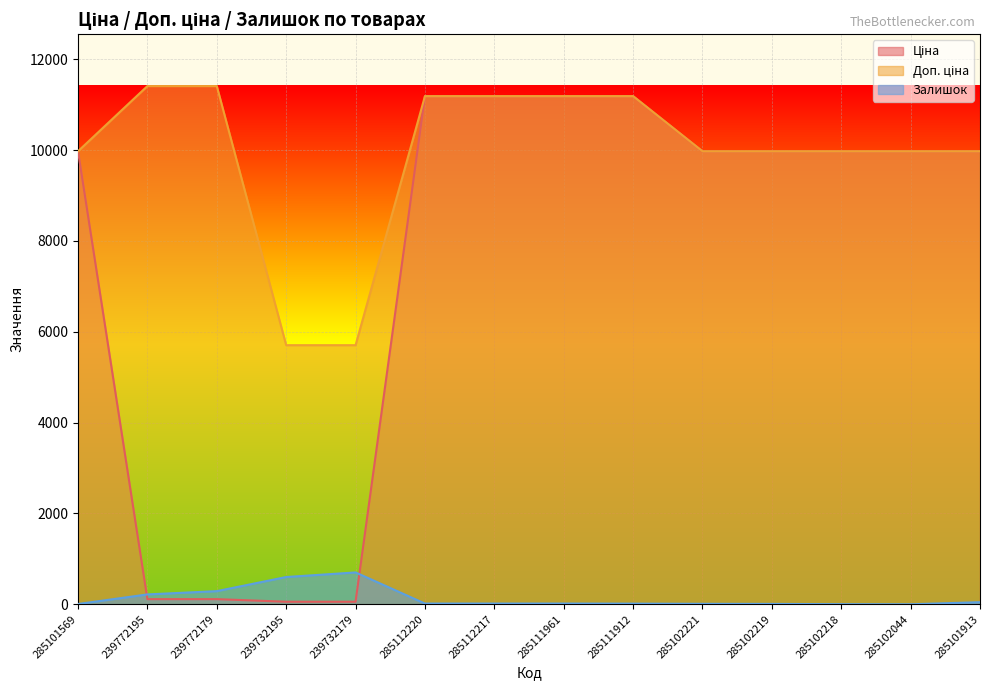

Which series has the largest range (max minus min)?

Ціна